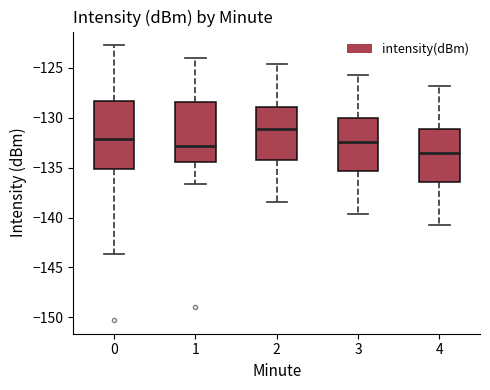

Reading left to right, transcribe this box plot: for each box, give where its median line is, the range the box spans, and where its two whiskers end, as read against the y-axis. The values are not printed on the chart, so give them approximately, as read against the axis.

0: median -132.0, box -135.0 to -128.5, whiskers -143.5 to -123.0
1: median -133.0, box -134.5 to -128.5, whiskers -136.5 to -124.0
2: median -131.0, box -134.0 to -129.0, whiskers -138.5 to -124.5
3: median -132.5, box -135.5 to -130.0, whiskers -139.5 to -125.5
4: median -133.5, box -136.5 to -131.0, whiskers -140.5 to -127.0